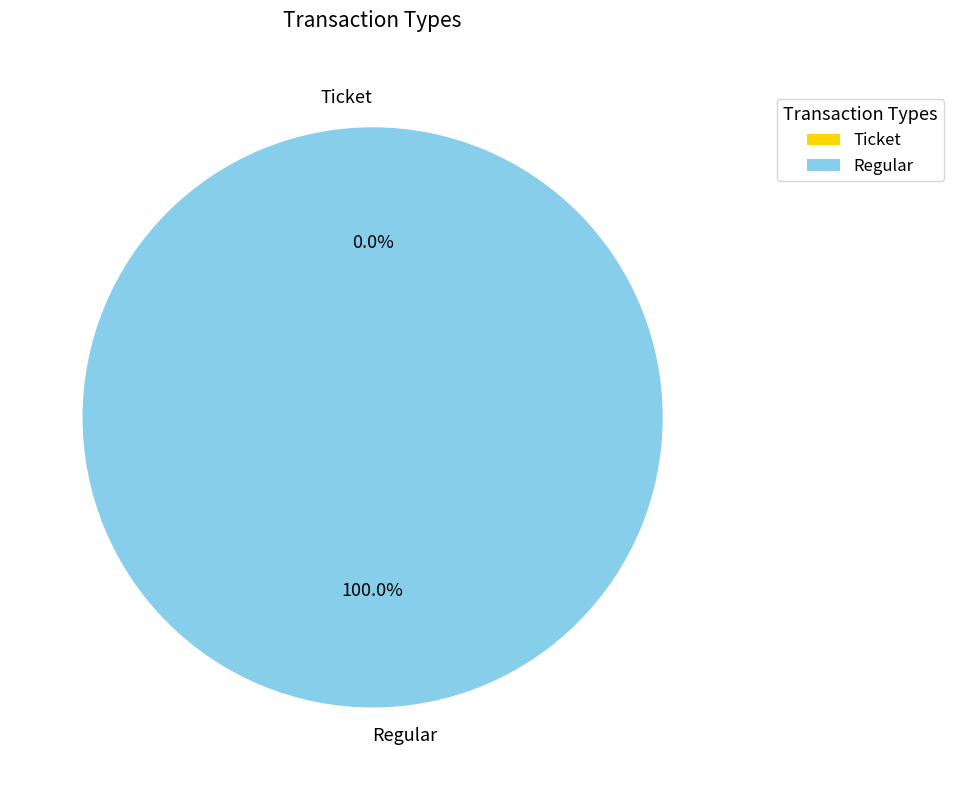

Which slice is the smallest?

Ticket